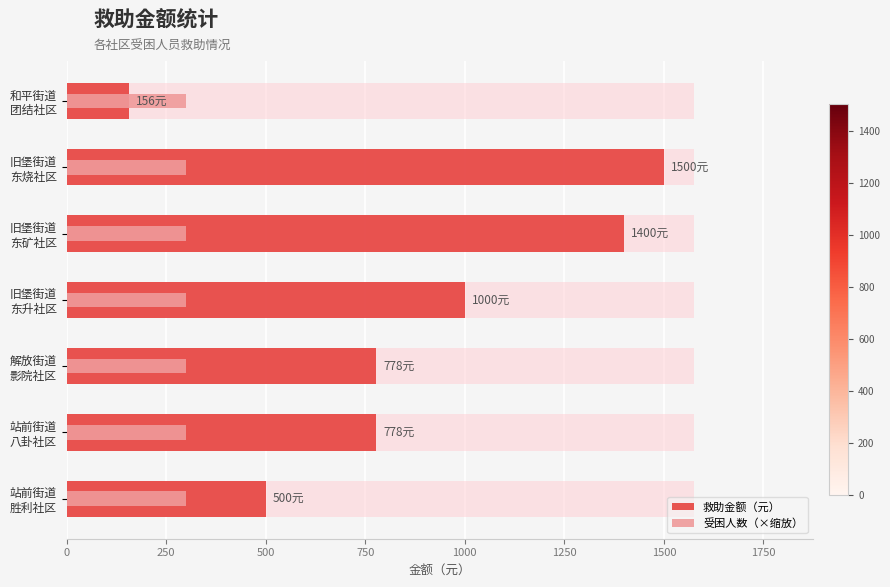

What is the highest value of the 受困人数（×缩放） series?

0.2